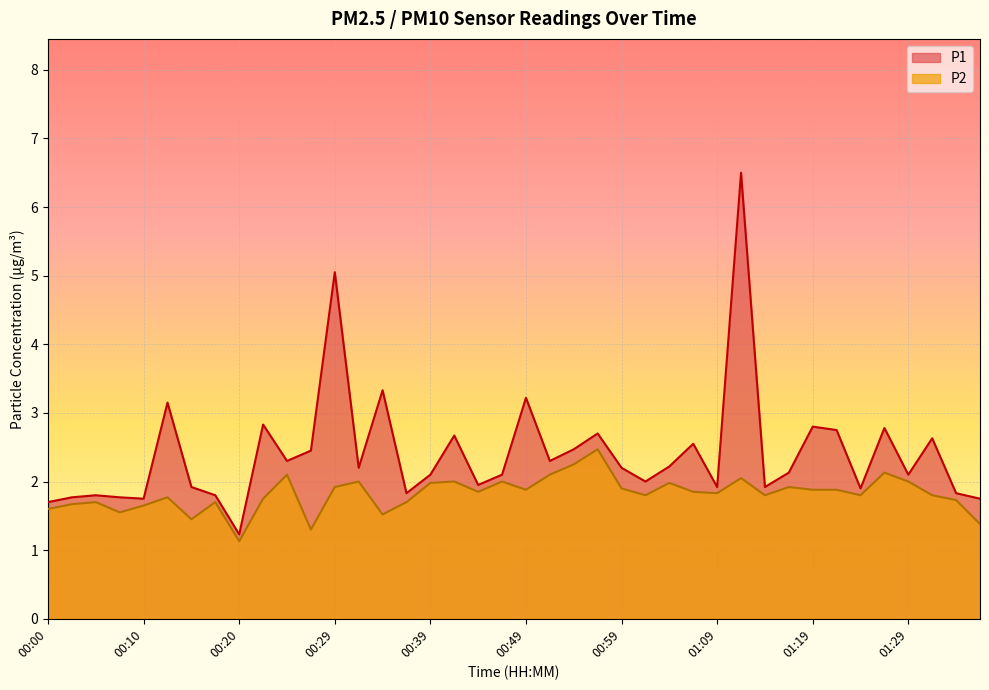

How many lines are shown in the chart?

2